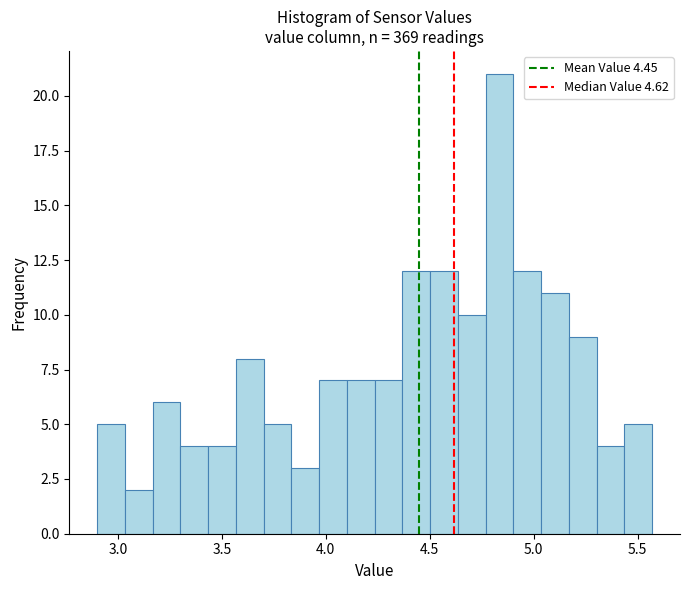

Read against the x-axis, roughly where is the centre of the tallest bar?

4.85